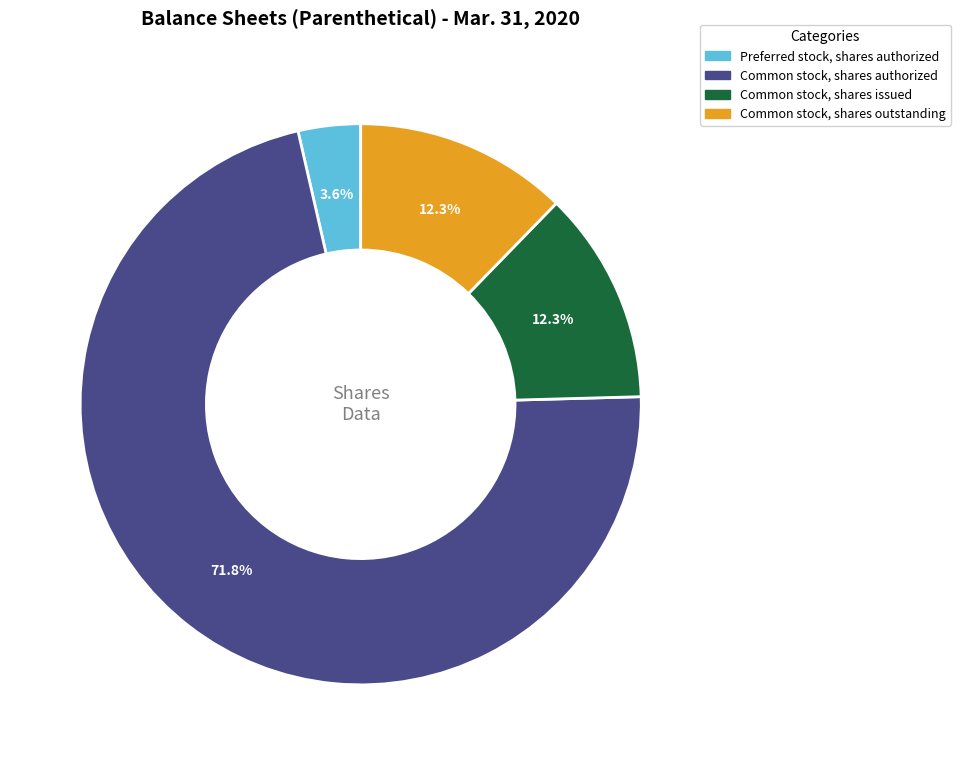

What is the largest slice in the pie chart?

Common stock, shares authorized